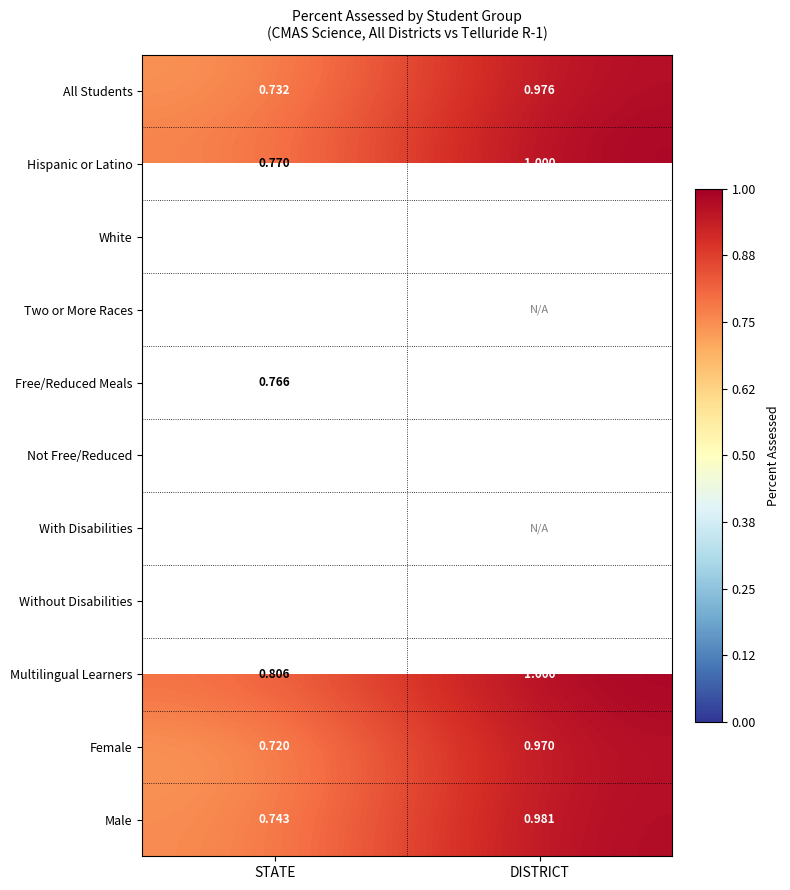

What is the maximum value shown in the chart?

1.0